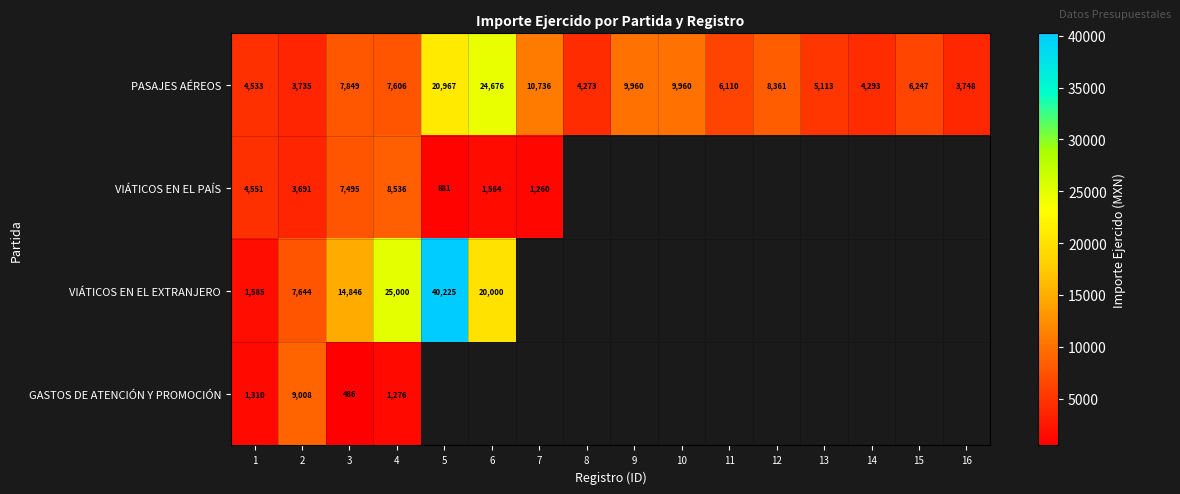

Where does the PASAJES AÉREOS series first go above 7606?

3